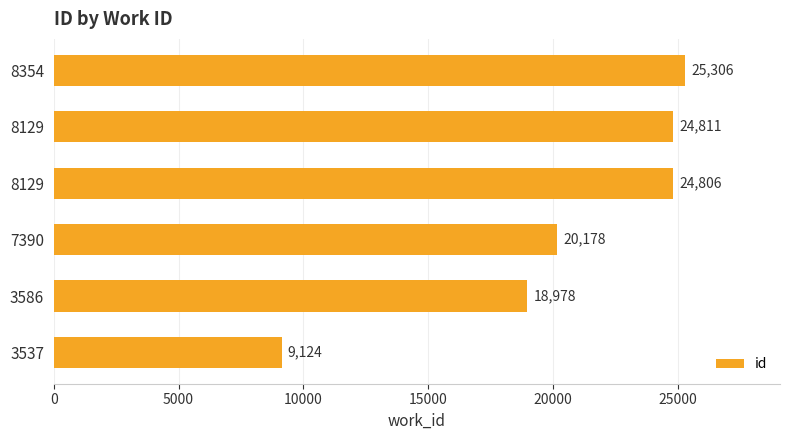

Are the bars horizontal?

Yes